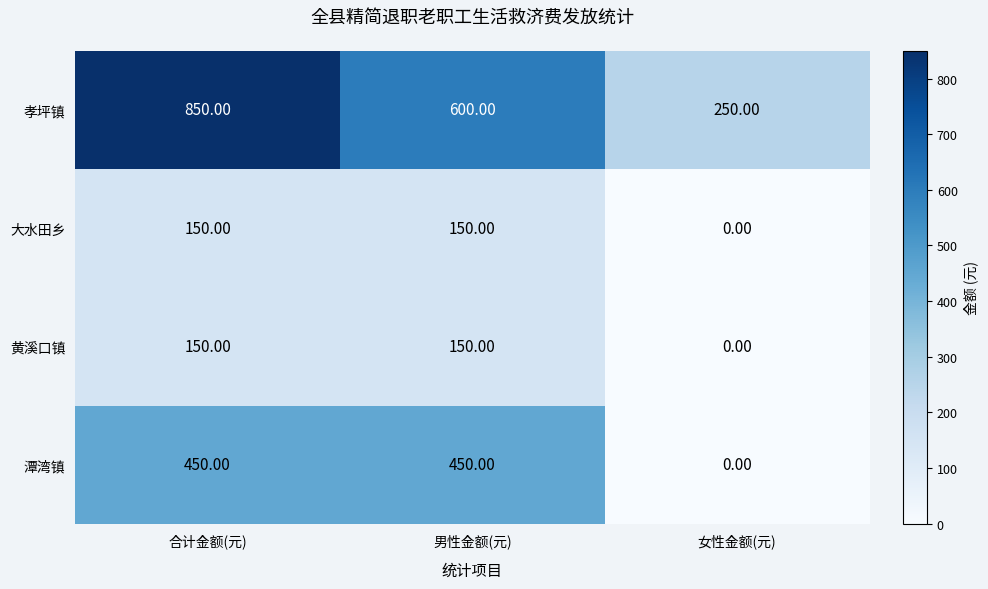

What is the total value across all series at 男性金额(元)?

1350